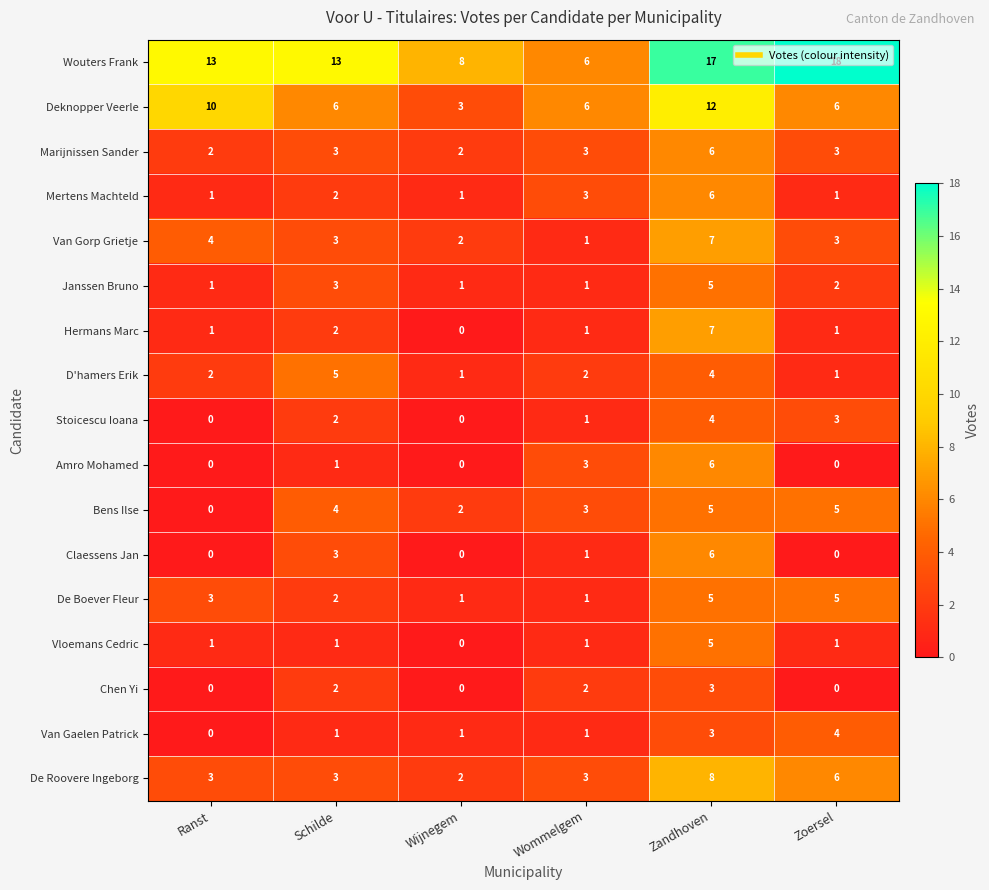

Is it true that De Roovere Ingeborg equals 4 at Wommelgem?

False